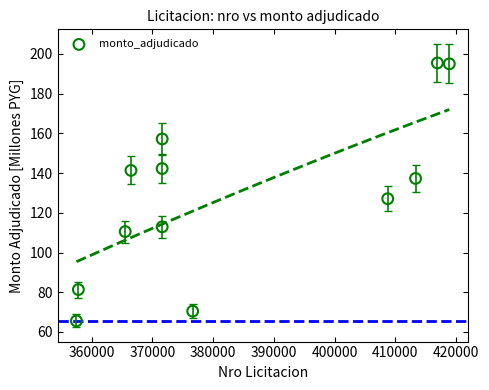

What is the average Y value?

128.0